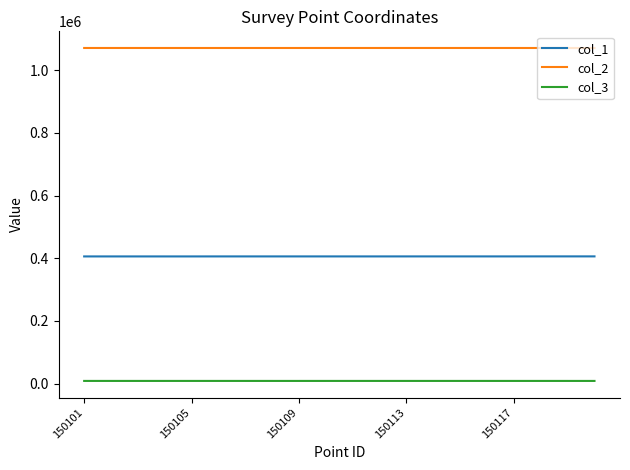

What is the lowest value of the col_3 series?

8448.3